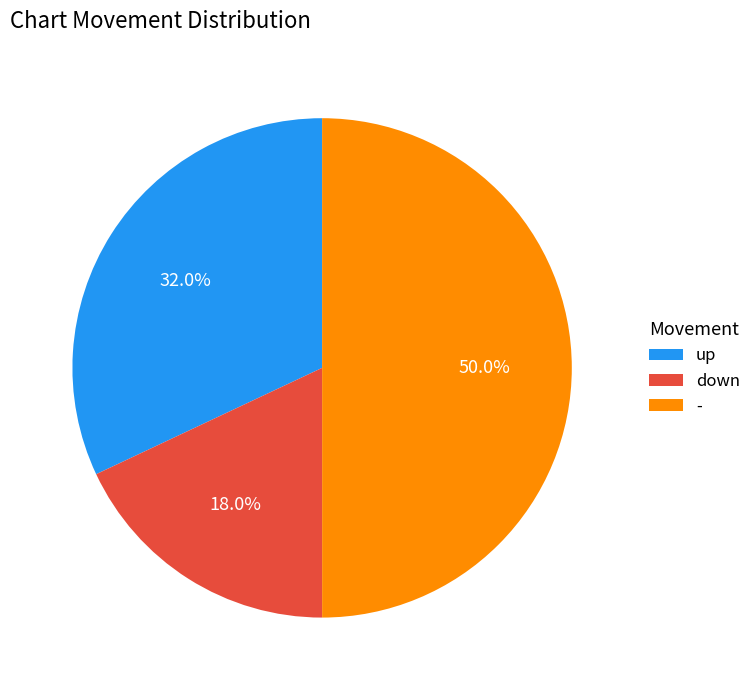

Which has a higher value, down or -?

-